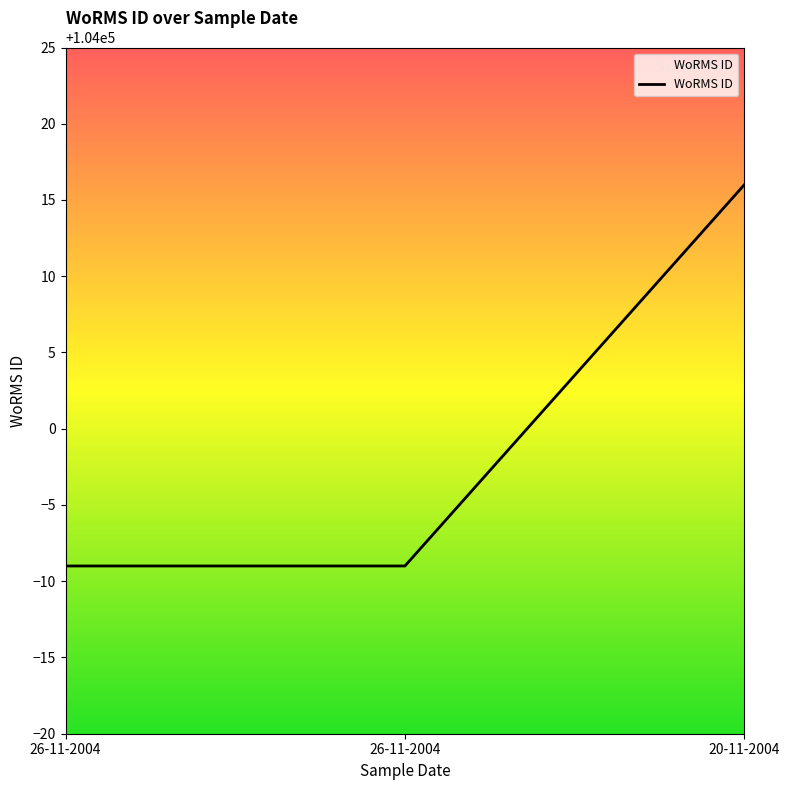

Which category has the lowest value across all series?

26-11-2004